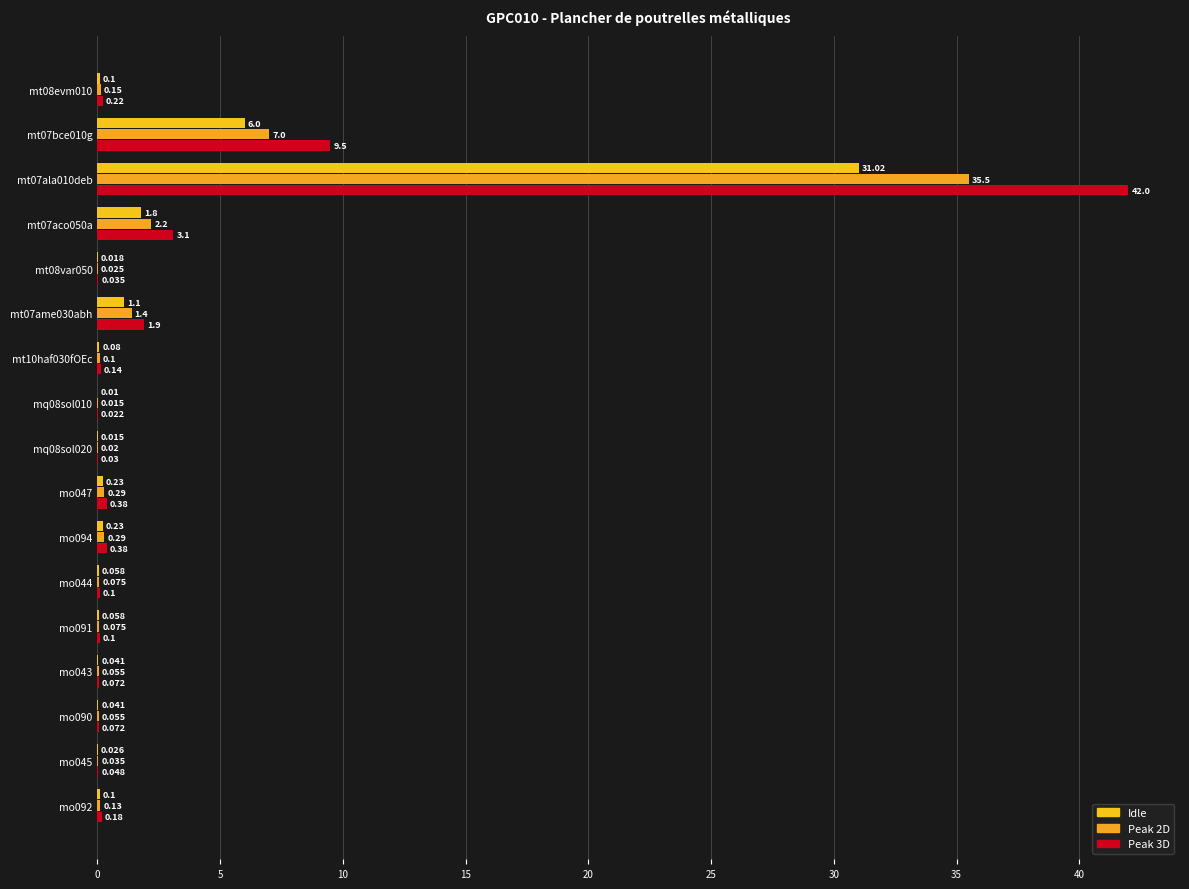

Reading left to right, extract all data points from this chart.

Idle: 0.1	6.0	31.0	1.8	0.0	1.1	0.1	0.0	0.0	0.2	0.2	0.1	0.1	0.0	0.0	0.0	0.1
Peak 2D: 0.1	7.0	35.5	2.2	0.0	1.4	0.1	0.0	0.0	0.3	0.3	0.1	0.1	0.1	0.1	0.0	0.1
Peak 3D: 0.2	9.5	42.0	3.1	0.0	1.9	0.1	0.0	0.0	0.4	0.4	0.1	0.1	0.1	0.1	0.0	0.2